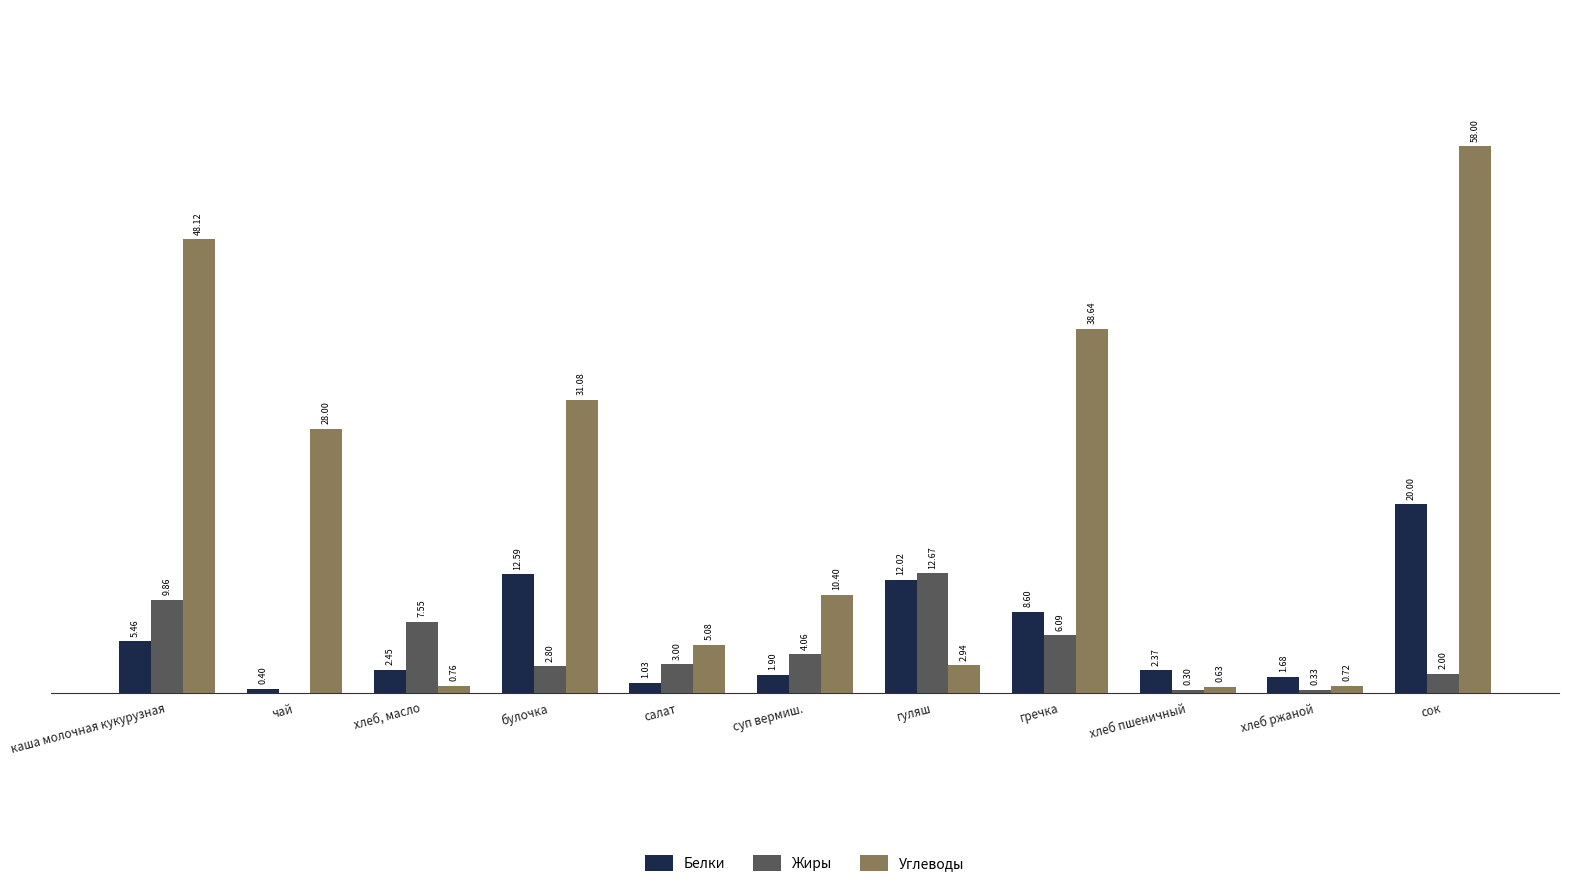

Which series has the largest total across all categories?

Углеводы